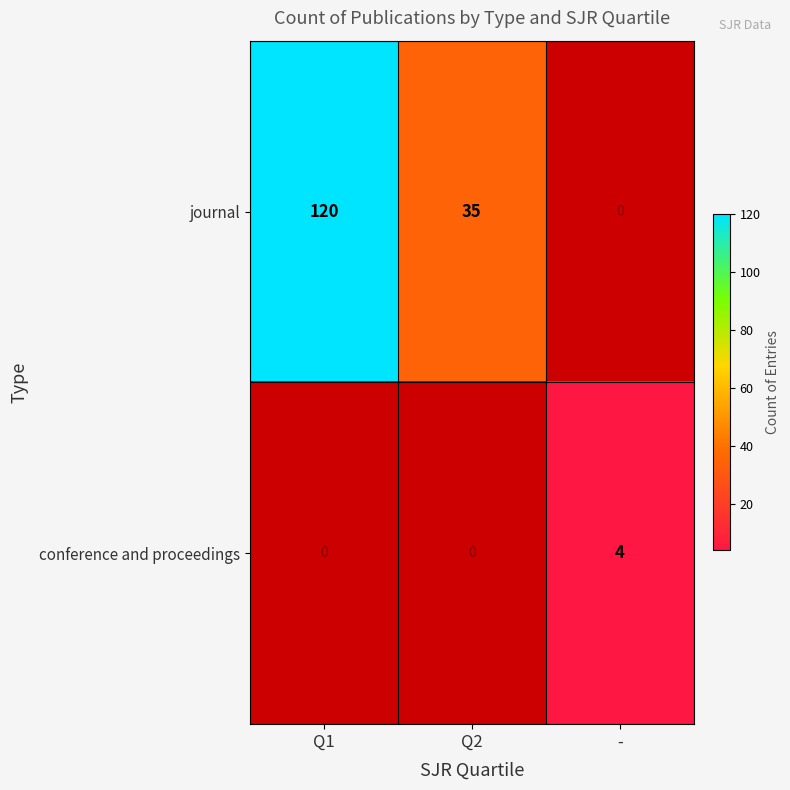

What is the smallest value displayed?

4.0